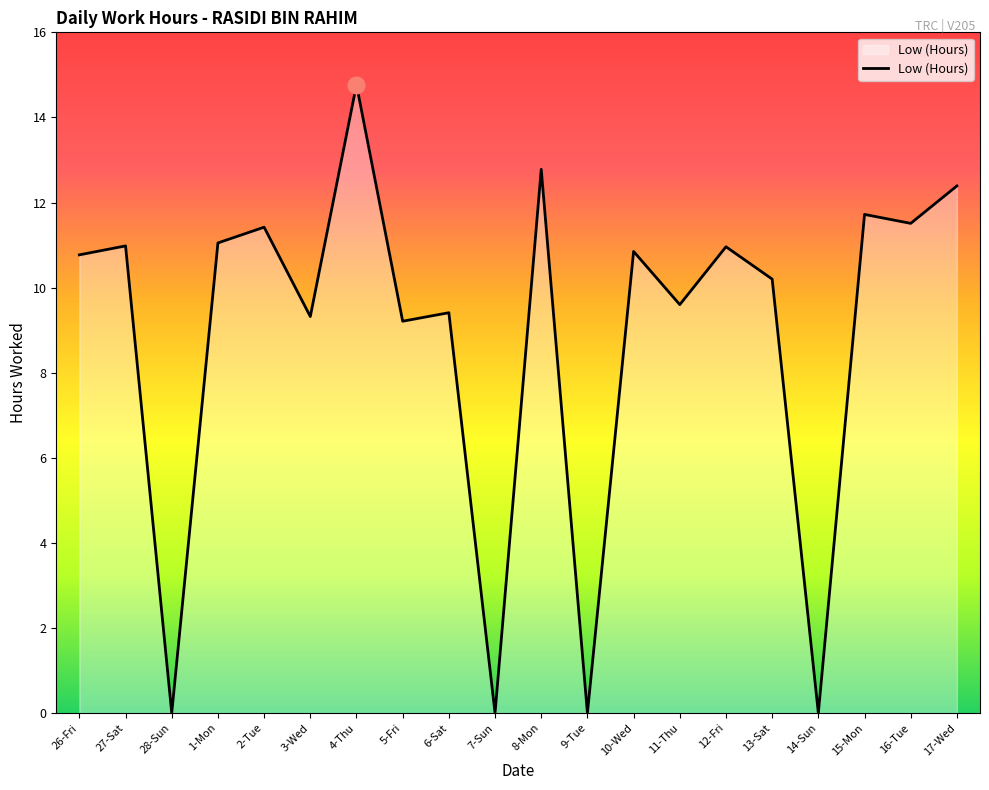

What is the greatest value displayed?

14.8